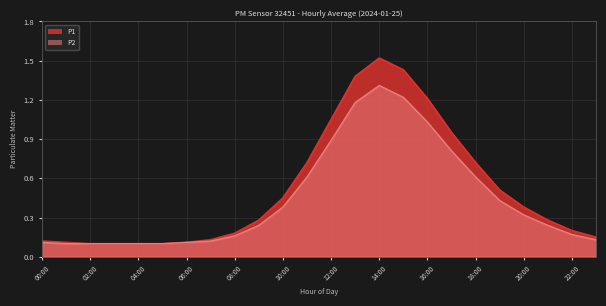

True or false: P2 and P1 cross at least once.

False